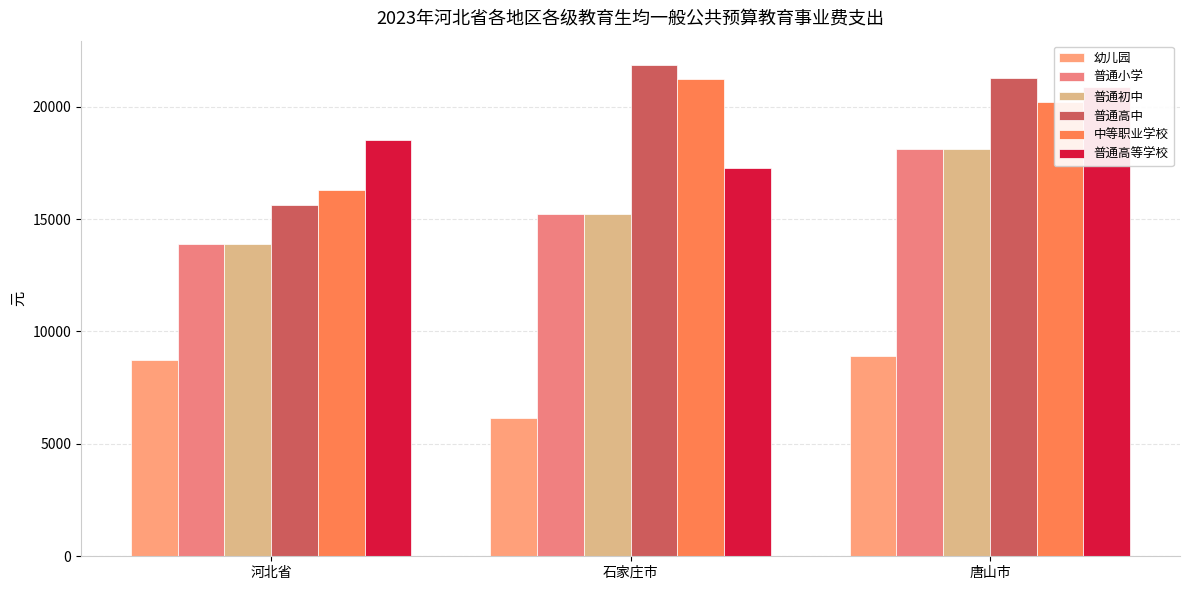

Reading left to right, list all the values displayed in this chart.

幼儿园: 8749.4	6152.8	8901.4
普通小学: 13908.6	15215.0	18101.5
普通初中: 13908.6	15215.0	18101.5
普通高中: 15642.0	21843.3	21258.5
中等职业学校: 16284.8	21210.5	20212.6
普通高等学校: 18532.0	17266.1	20894.9